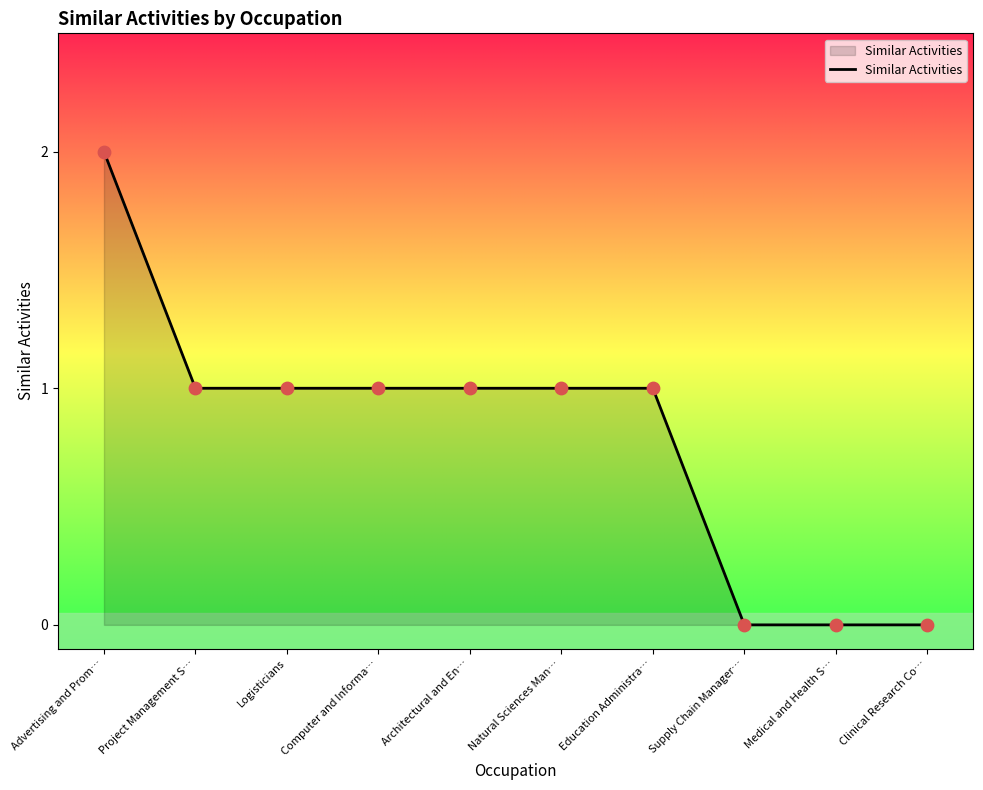

Approximately how many times larger is the value at Natural Sciences Man… compared to Advertising and Prom…?

0.5